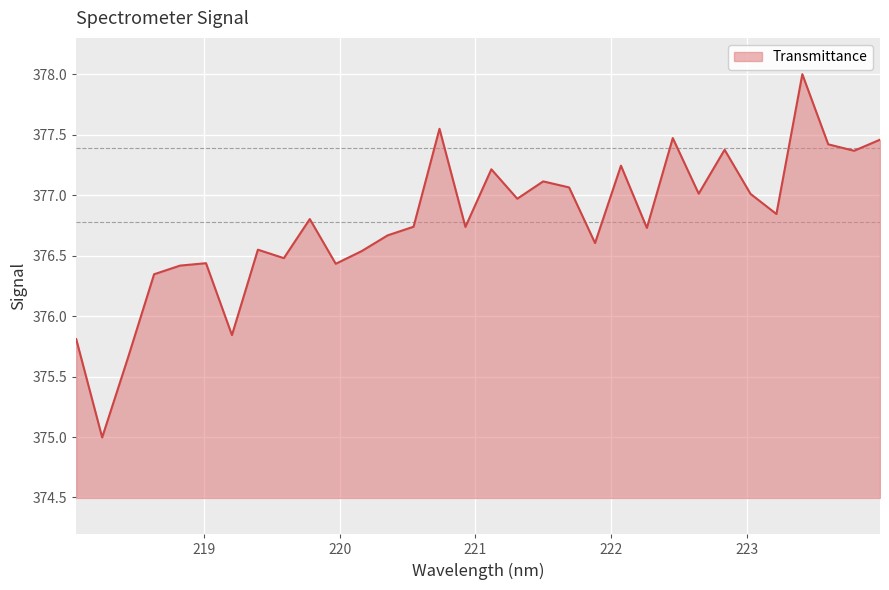

What is the difference between the maximum and minimum values?

3.0